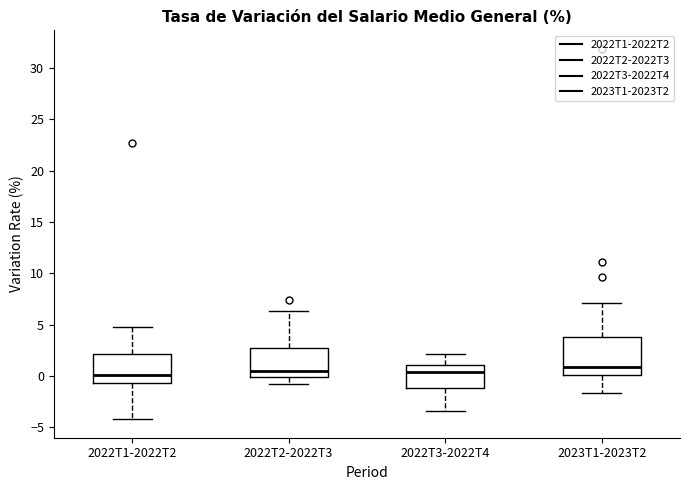

Comparing the boxes themselves (not the whiskers), which one is the tallest?

2023T1-2023T2